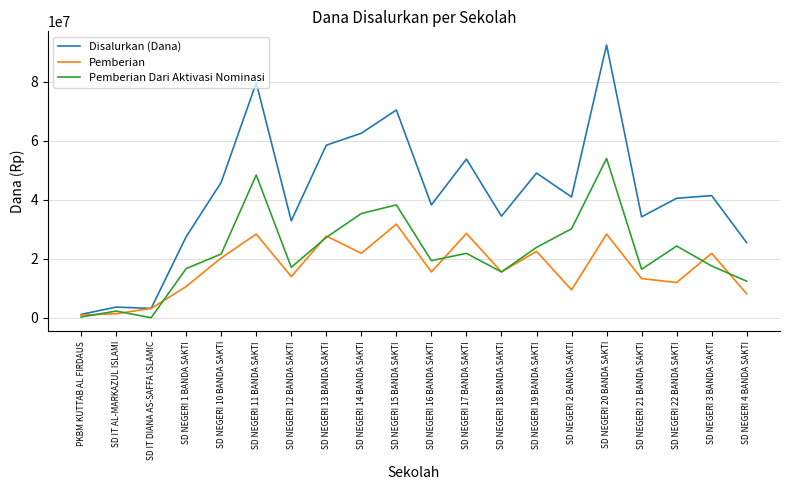

At which category does Pemberian Dari Aktivasi Nominasi reach its first local valley?

SD IT DIANA AS-SAFFA ISLAMIC